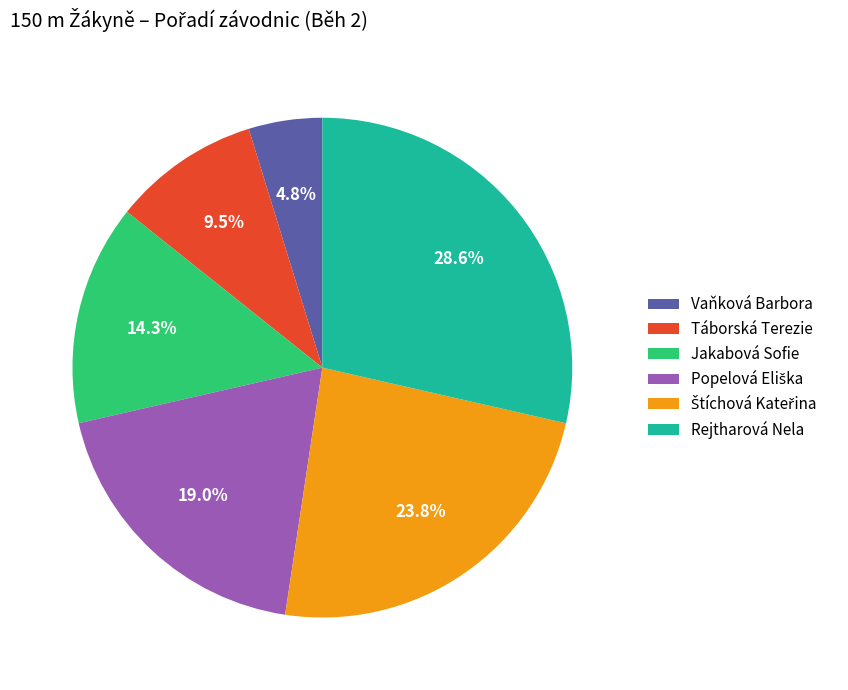

True or false: Vaňková Barbora accounts for 14% of the total.

False